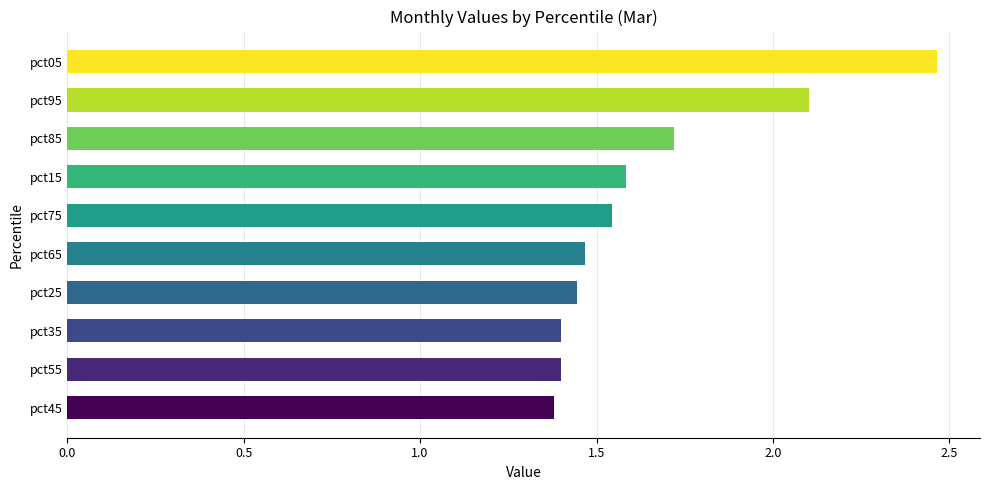

True or false: the data shows 1.4 at pct35.

True